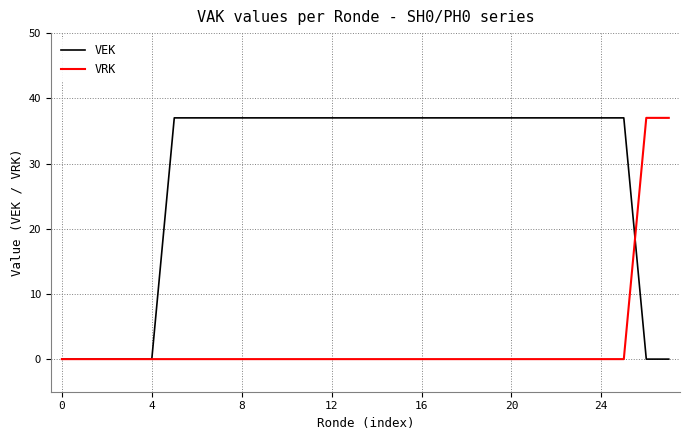

What is the maximum value for VRK?

37